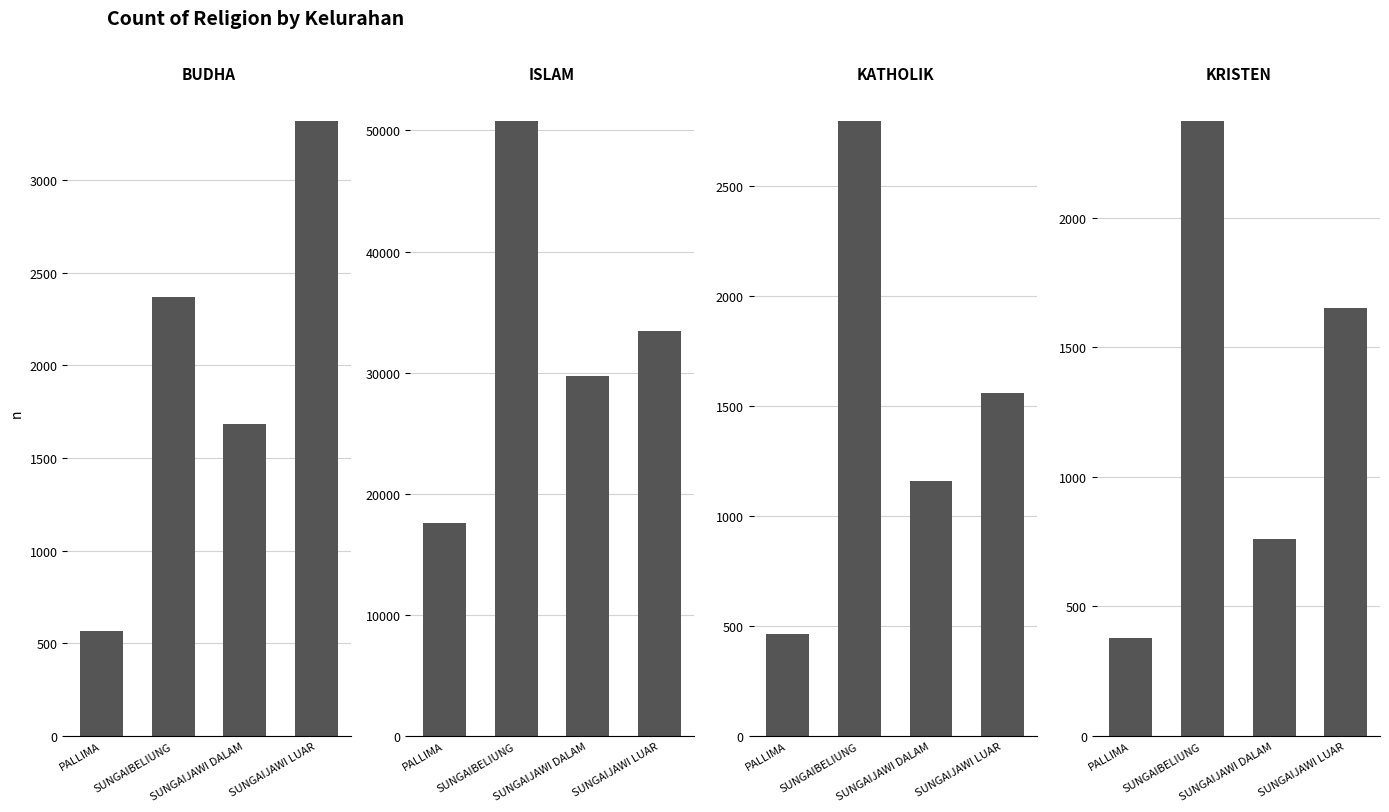

The BUDHA series shows 3318 at SUNGAIJAWI LUAR. True or false?

True